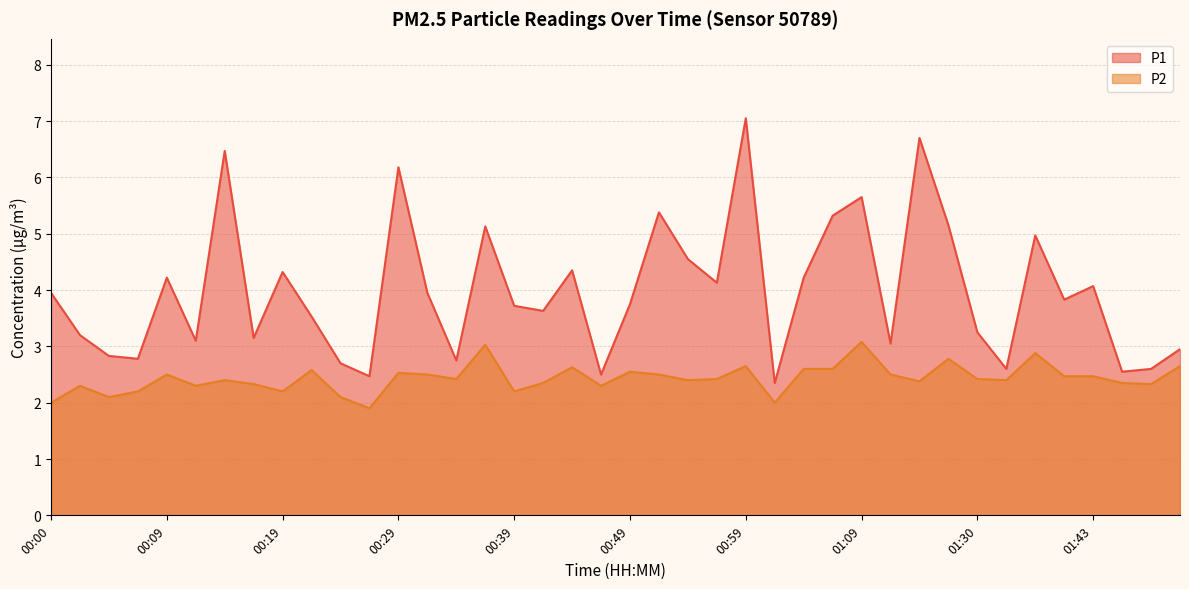

Reading right to left, list all the values displayed in this chart.

P1: 01:51=3.0	01:48=2.6	01:46=2.5	01:43=4.1	01:38=3.8	01:35=5.0	01:33=2.6	01:30=3.2	01:28=5.2	01:17=6.7	01:14=3.0	01:09=5.7	01:06=5.3	01:04=4.2	01:01=2.4	00:59=7.0	00:56=4.1	00:54=4.5	00:51=5.4	00:49=3.8	00:46=2.5	00:44=4.3	00:41=3.6	00:39=3.7	00:36=5.1	00:34=2.8	00:31=4.0	00:29=6.2	00:27=2.5	00:24=2.7	00:22=3.5	00:19=4.3	00:17=3.1	00:14=6.5	00:12=3.1	00:09=4.2	00:07=2.8	00:04=2.8	00:02=3.2	00:00=4.0
P2: 01:51=2.6	01:48=2.3	01:46=2.4	01:43=2.5	01:38=2.5	01:35=2.9	01:33=2.4	01:30=2.4	01:28=2.8	01:17=2.4	01:14=2.5	01:09=3.1	01:06=2.6	01:04=2.6	01:01=2.0	00:59=2.6	00:56=2.4	00:54=2.4	00:51=2.5	00:49=2.5	00:46=2.3	00:44=2.6	00:41=2.4	00:39=2.2	00:36=3.0	00:34=2.4	00:31=2.5	00:29=2.5	00:27=1.9	00:24=2.1	00:22=2.6	00:19=2.2	00:17=2.3	00:14=2.4	00:12=2.3	00:09=2.5	00:07=2.2	00:04=2.1	00:02=2.3	00:00=2.0